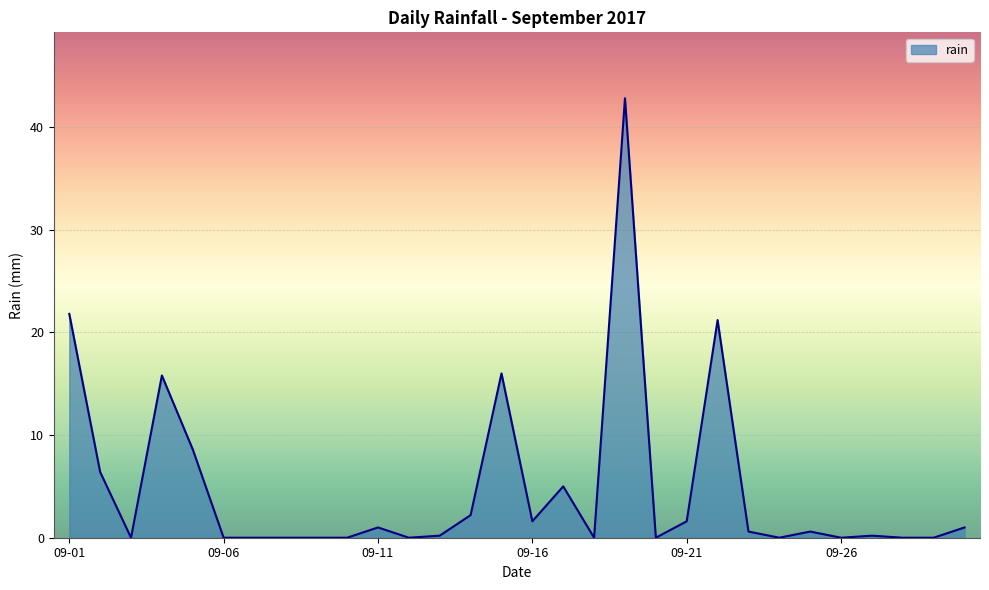

What is the difference between the maximum and minimum values?

42.8